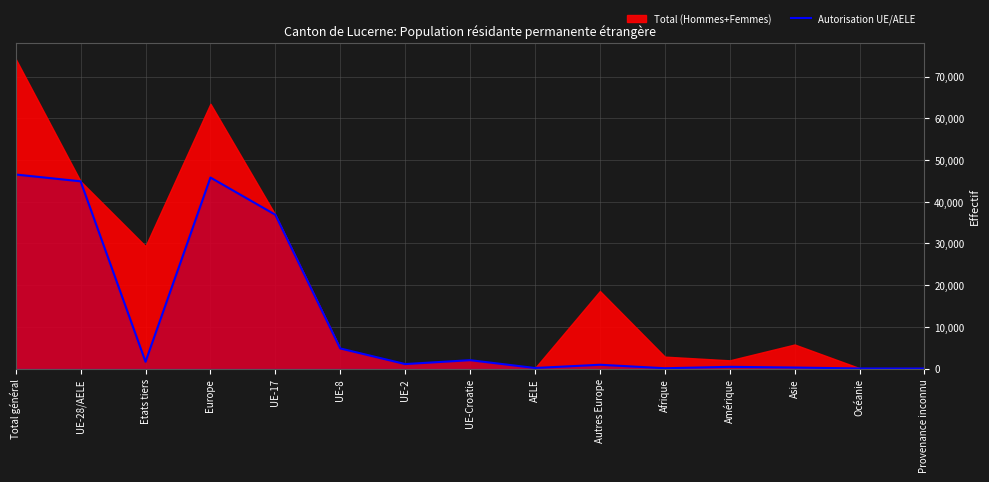

The Autorisation UE/AELE series shows 0 at Provenance inconnu. True or false?

True